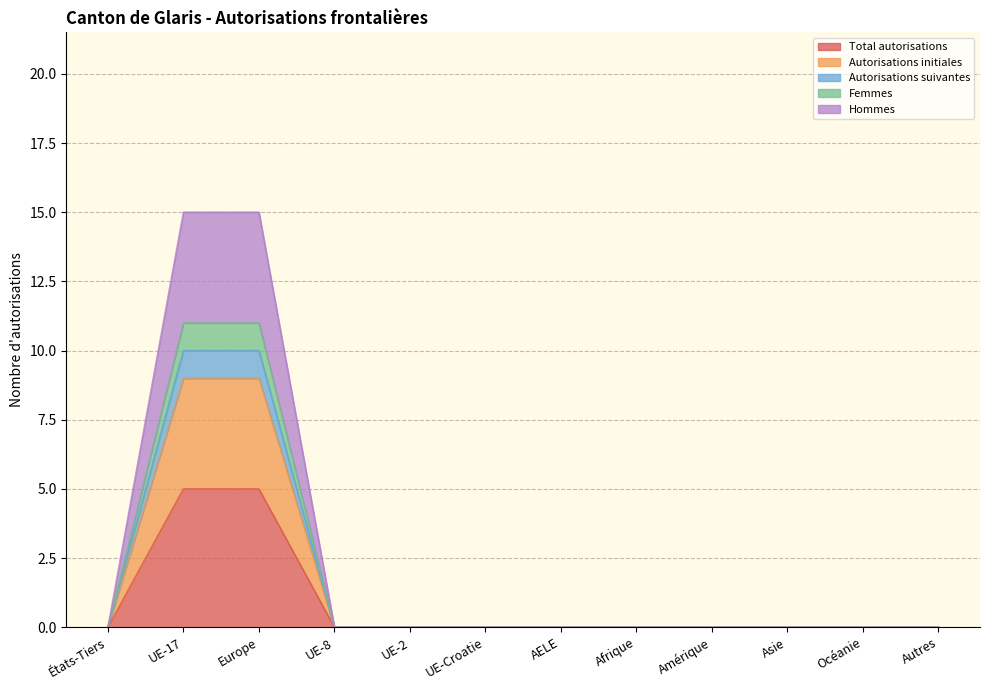

Which series changed the most between UE-Croatie and Asie?

Total autorisations